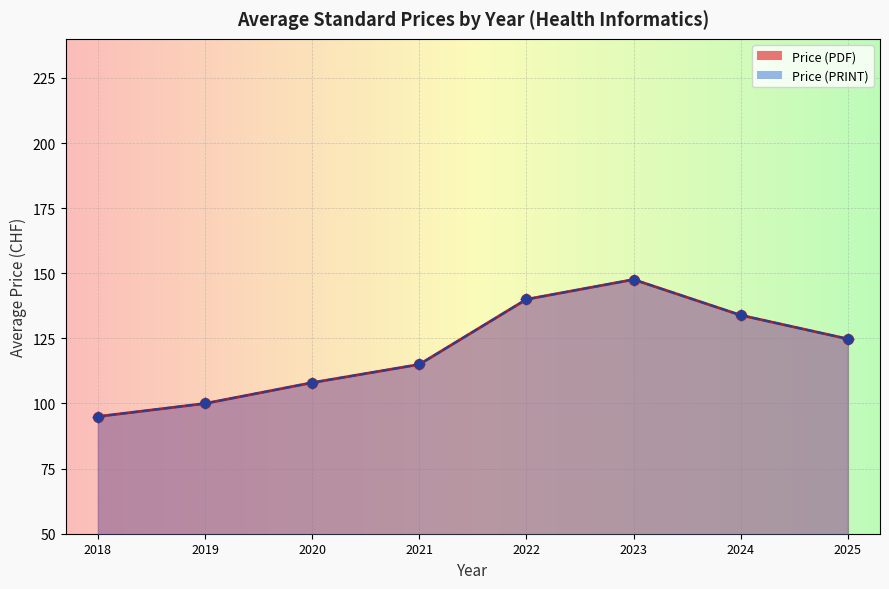

Which series contains the lowest Y value?

Price (PDF)